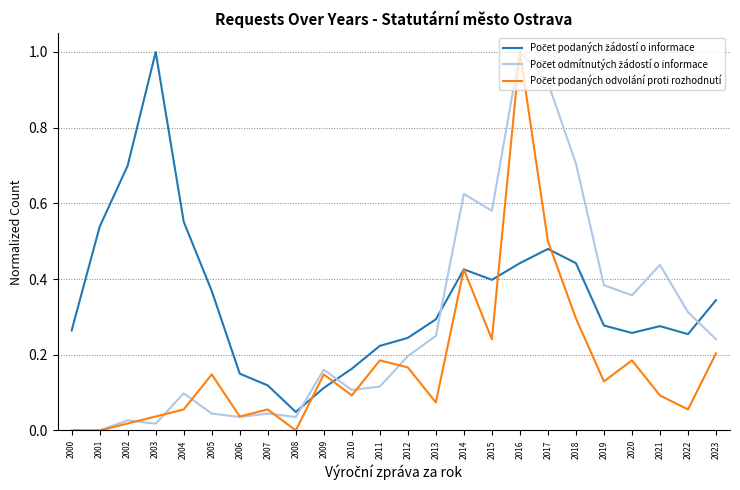

How many lines are shown in the chart?

3